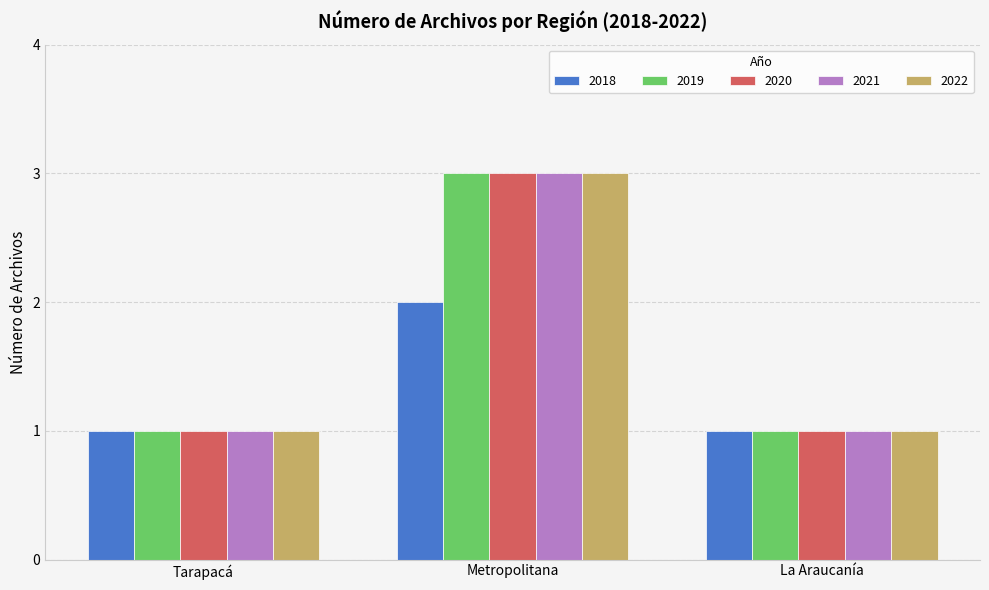

What is the difference between the maximum and minimum values in the 2019 series?

2